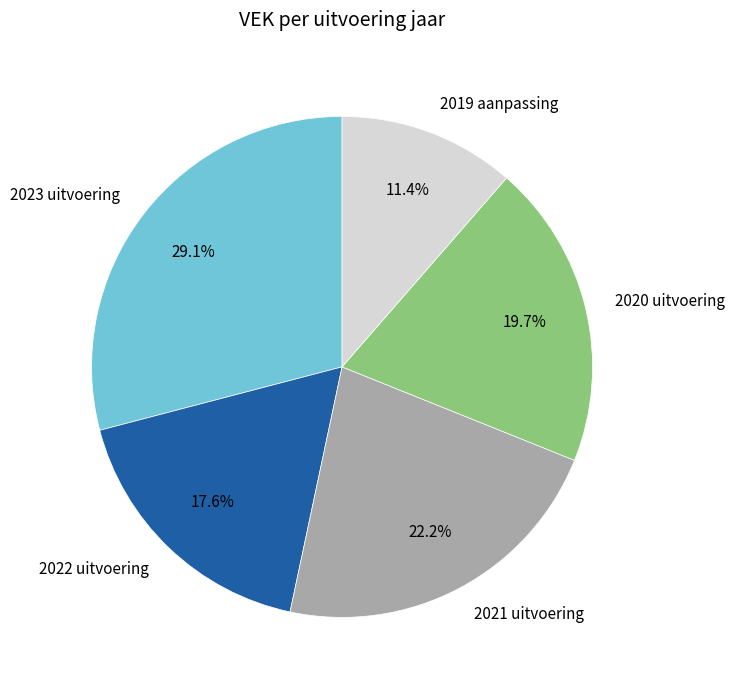

Is it true that 2023 uitvoering is 41% of the pie?

False